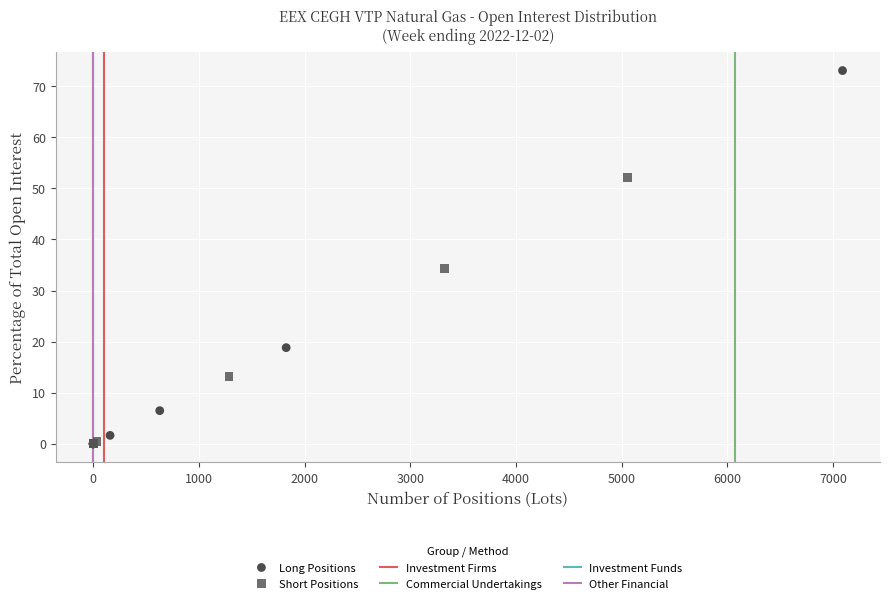

Which series reaches the maximum Y coordinate?

Long Positions